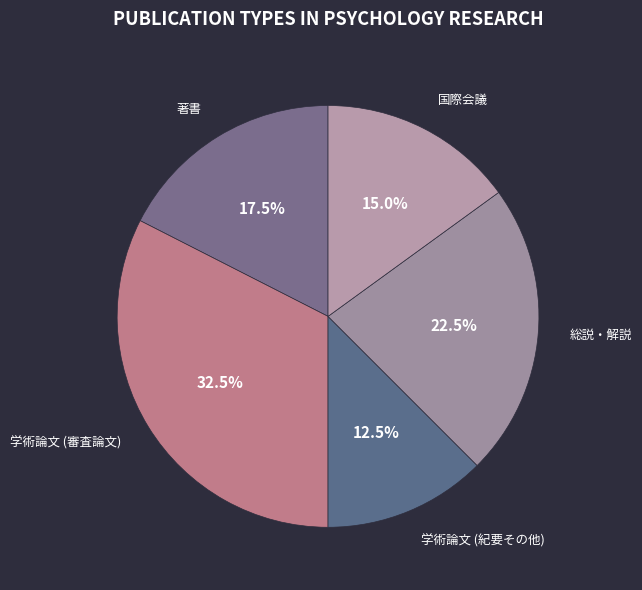

Which slice is the largest?

学術論文 (審査論文)